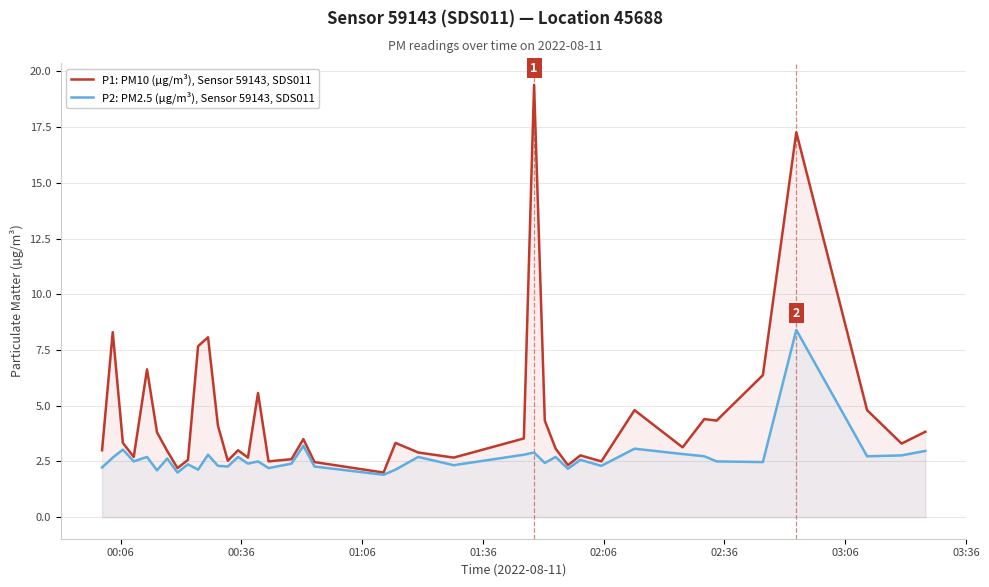

What is the greatest value displayed?

19.4